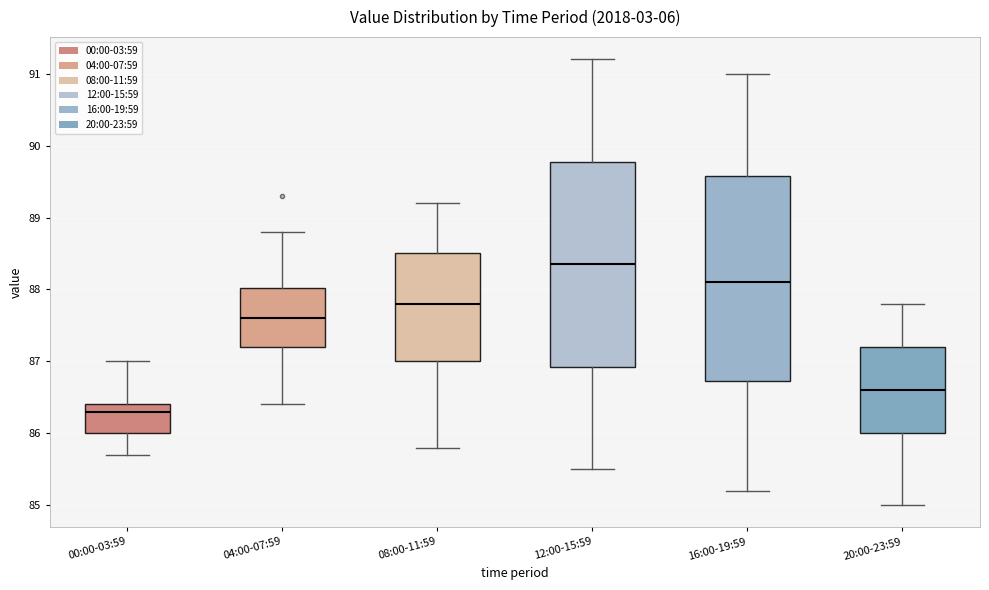

Which box has the lowest median line?

00:00-03:59